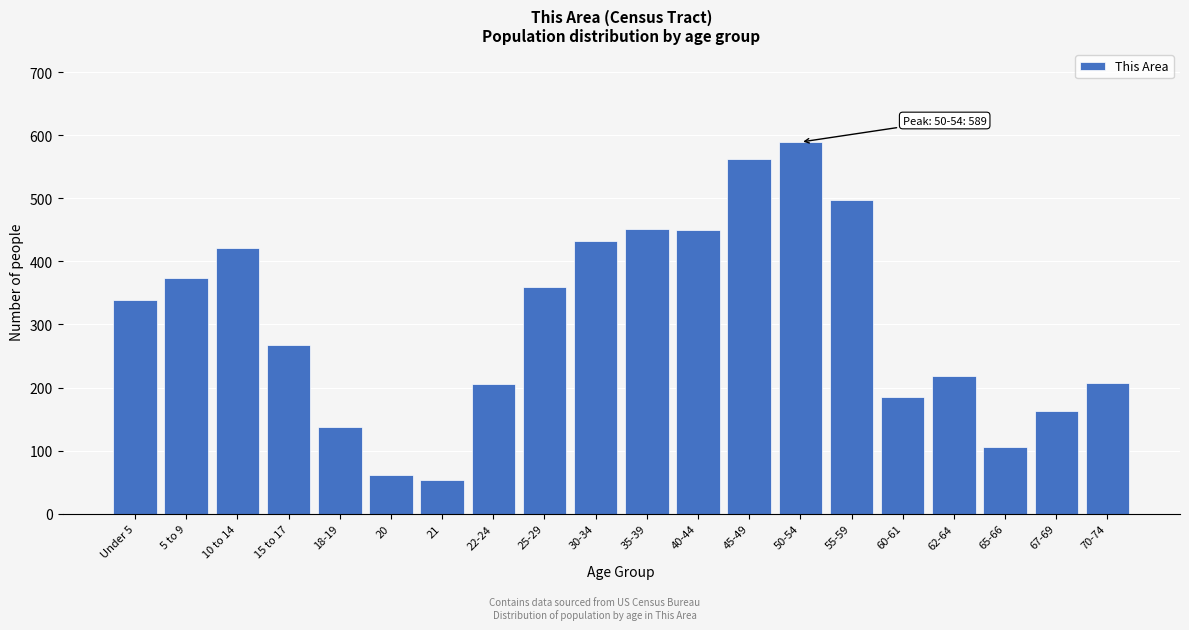

At which label is the value closest to 321?

Under 5